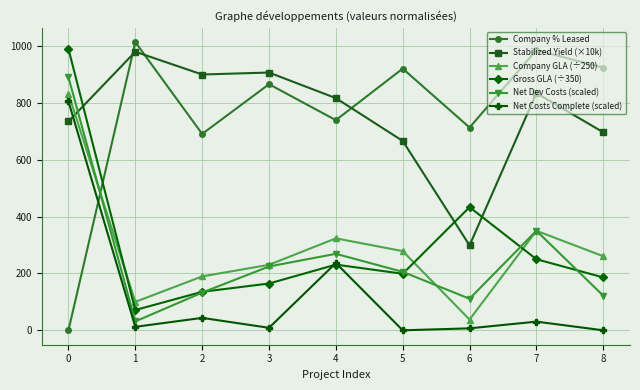

At how many categories does at least one series exceed 209?

9